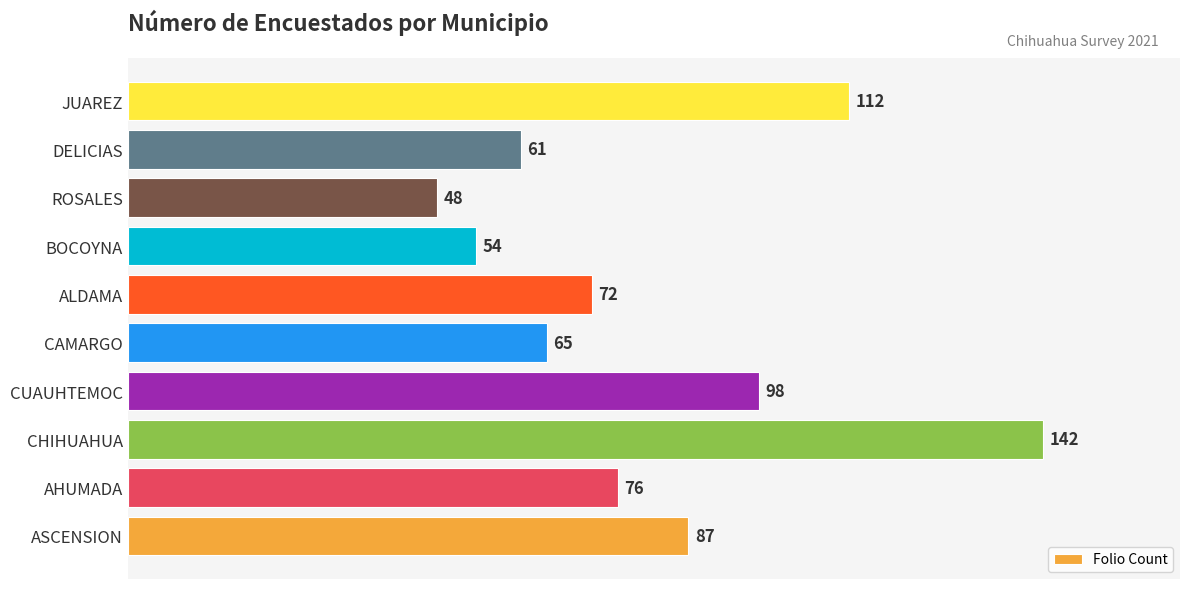

What is the greatest value displayed?

142